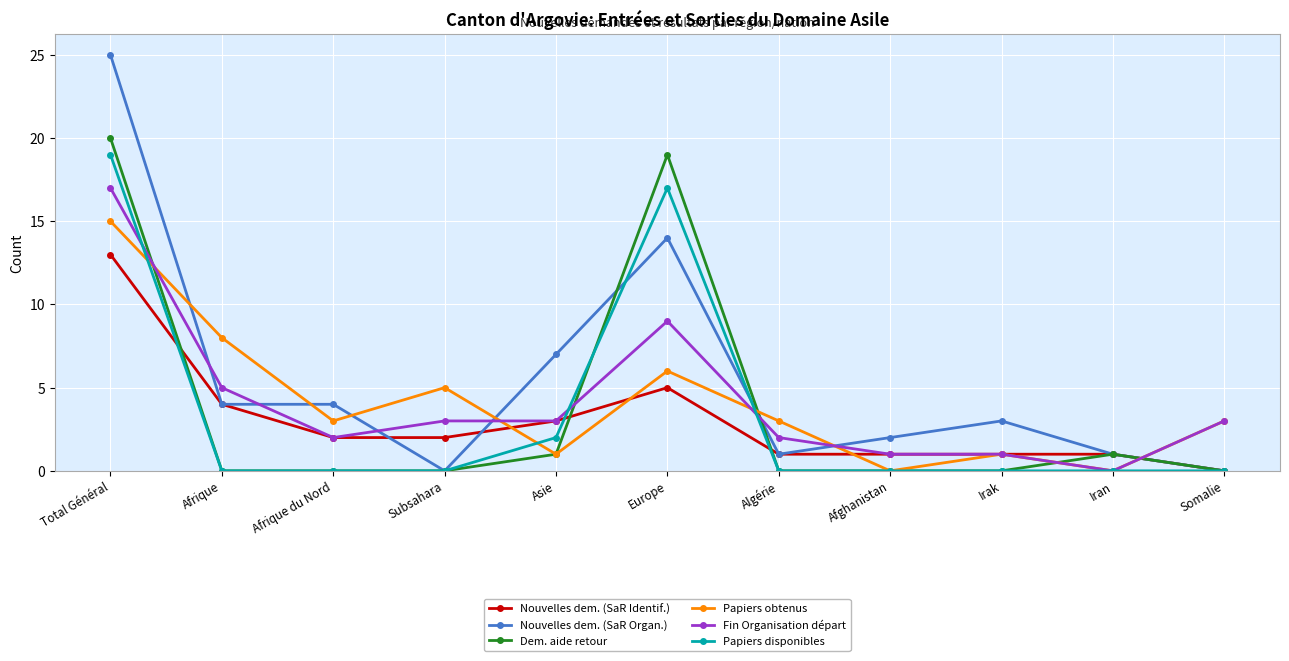

Is the value of Nouvelles dem. (SaR Identif.) at Subsahara greater than the value of Nouvelles dem. (SaR Organ.) at Asie?

No